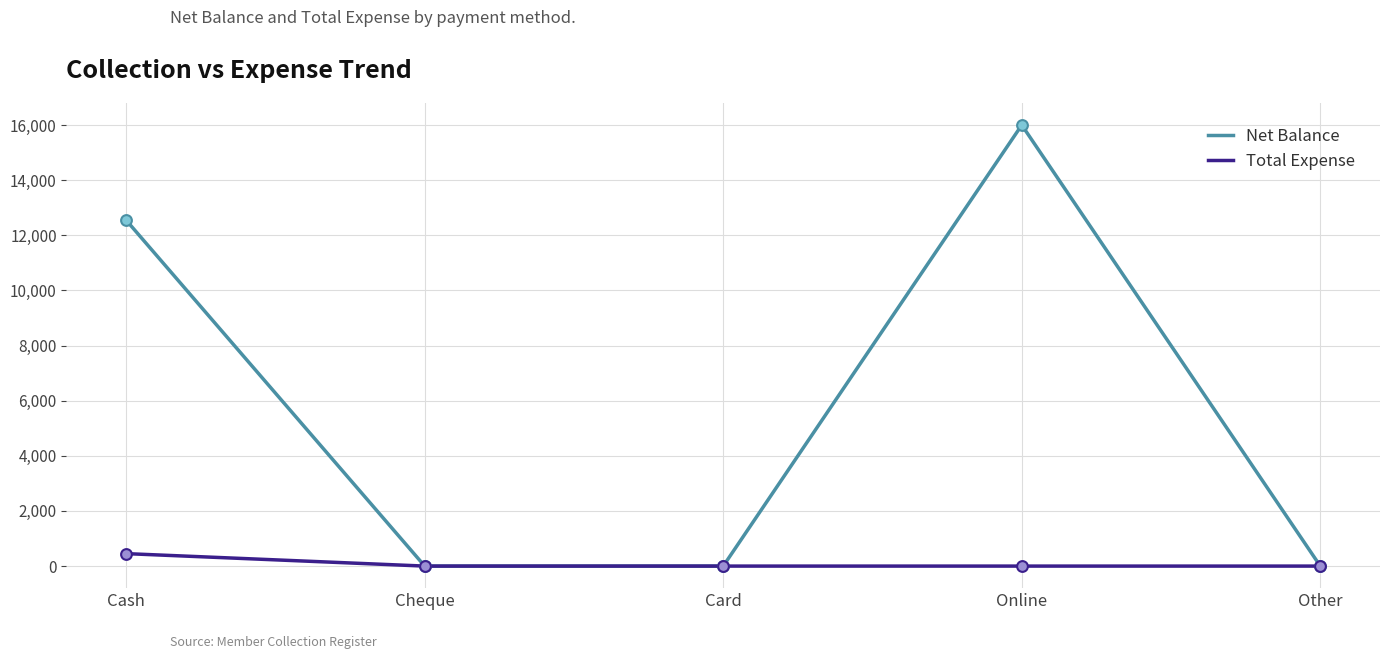

What is the spread (max minus min) of values at Online?

16000